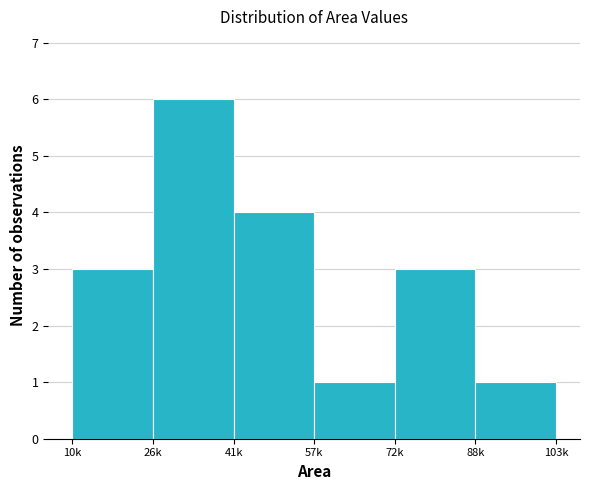

Reading right to left, what are all the values shown in this chart?

88k=1	72k=3	57k=1	41k=4	26k=6	10k=3